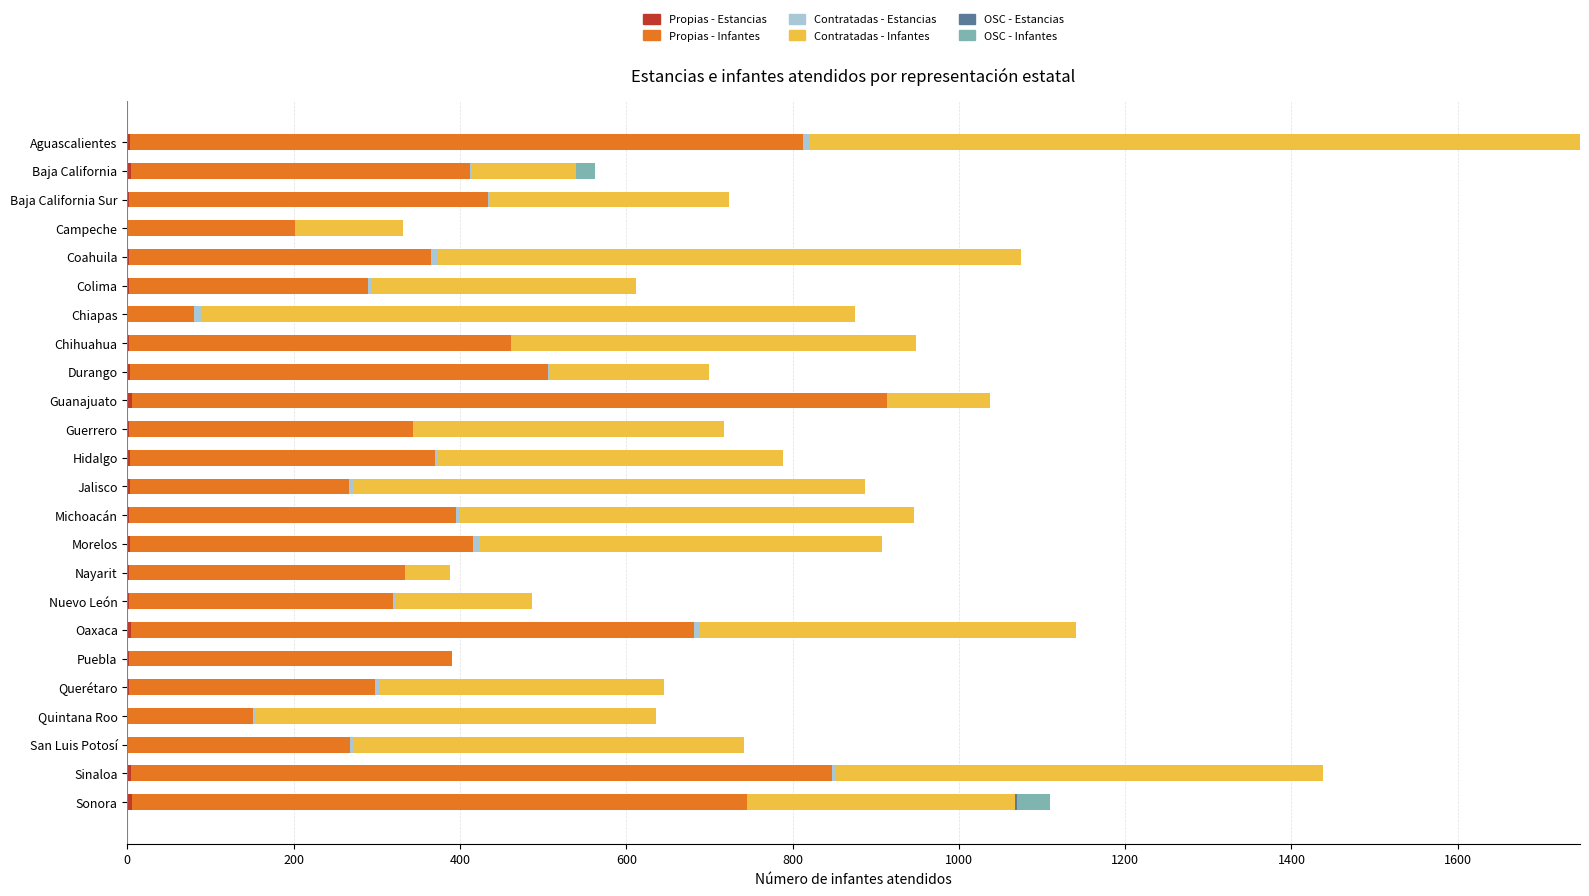

At which category is the sum across all series the highest?

Aguascalientes